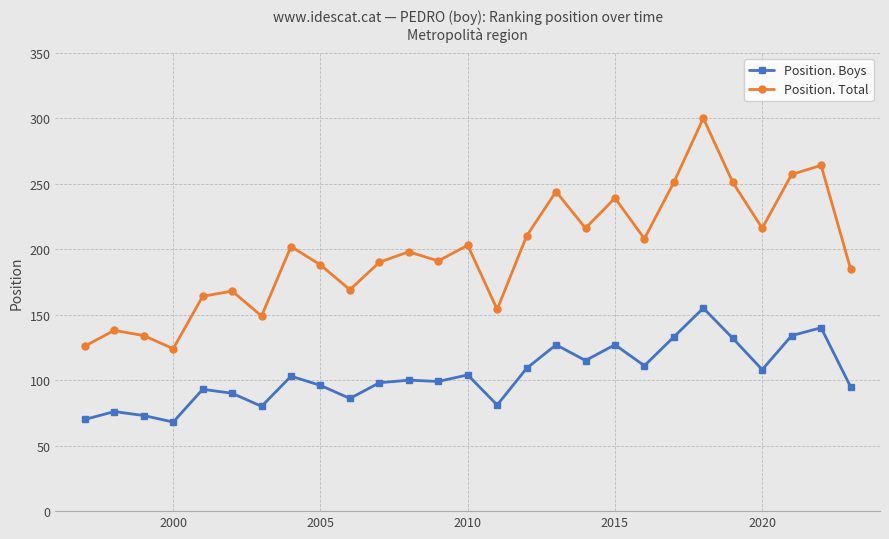

True or false: Position. Total and Position. Boys cross at least once.

False